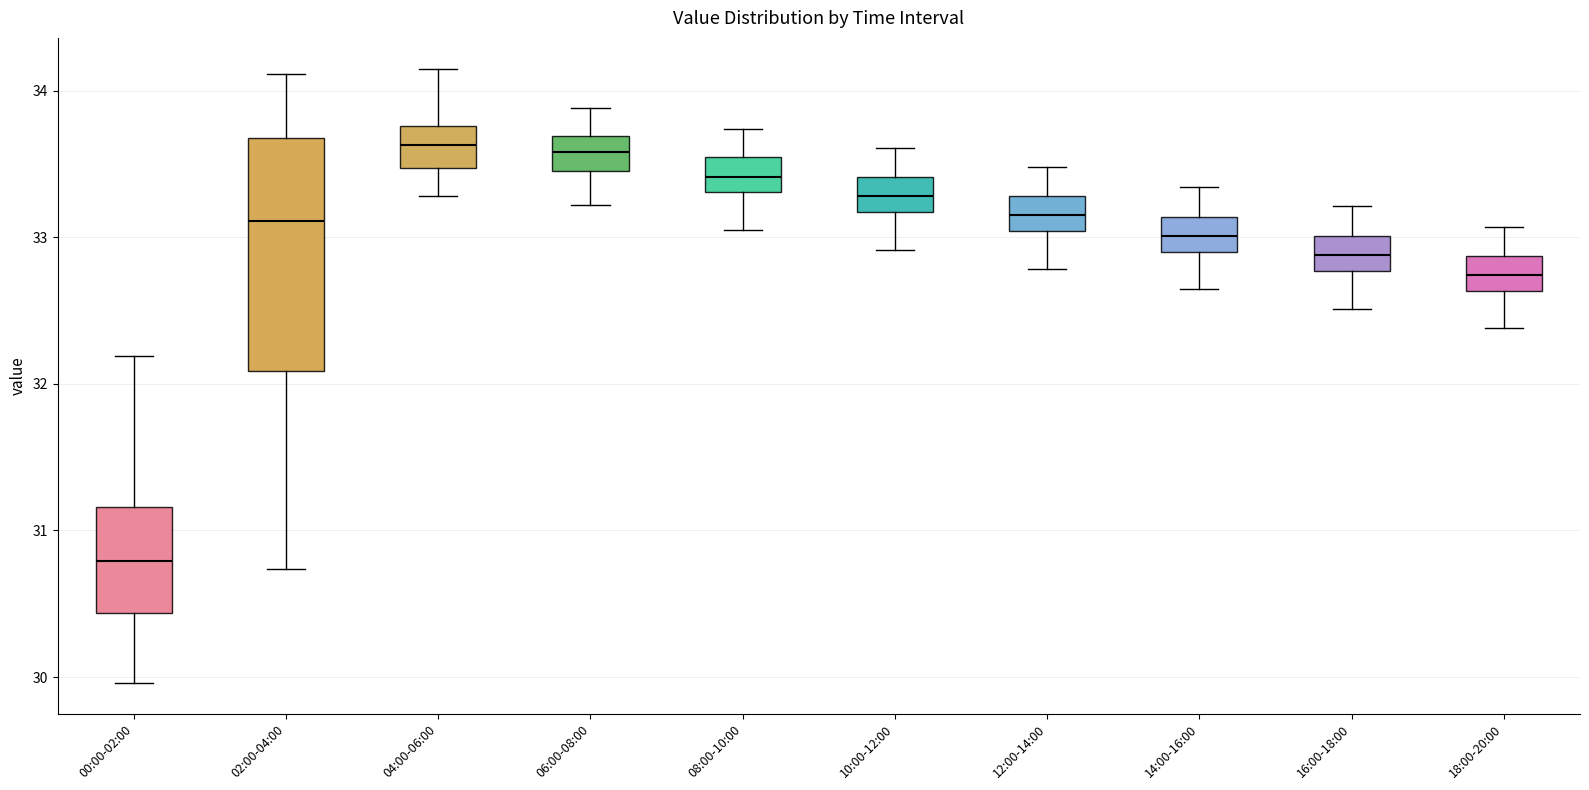

Which box has the lowest median line?

00:00-02:00